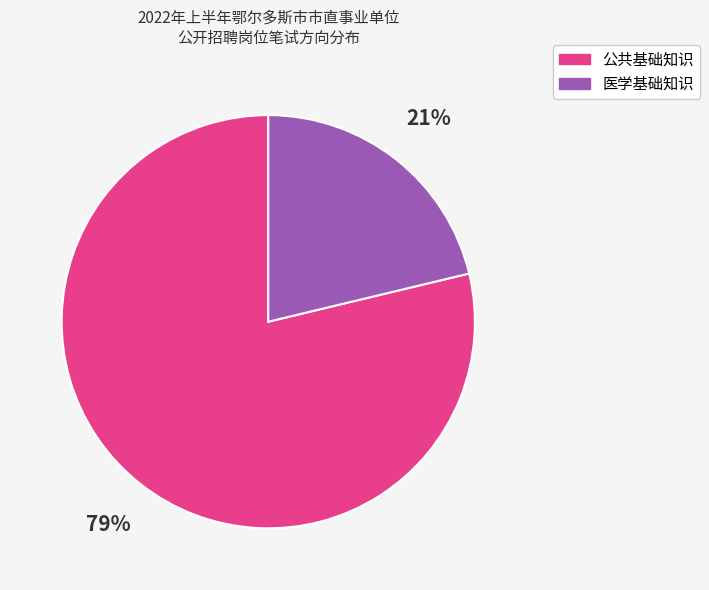

To the nearest percent, what portion does 医学基础知识 represent?

21%